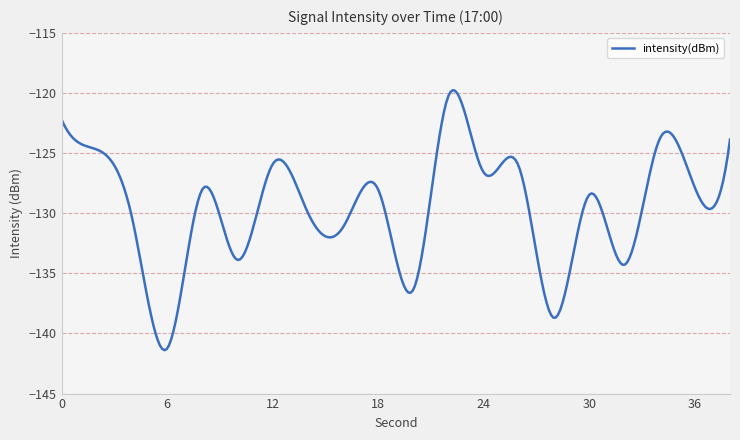

What is the greatest value displayed?

-119.8